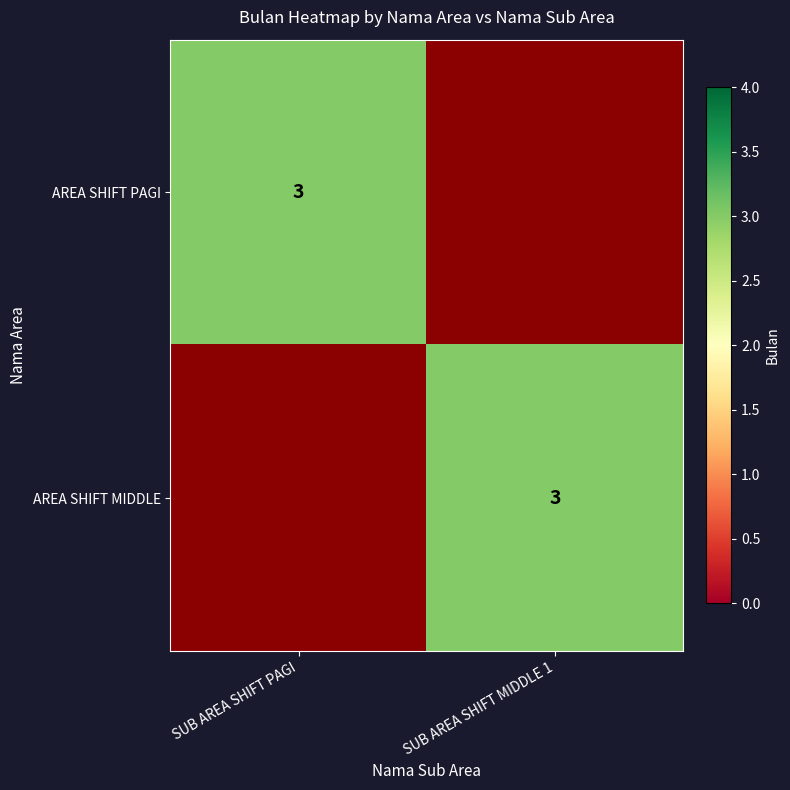

At how many categories does at least one series exceed 2?

2